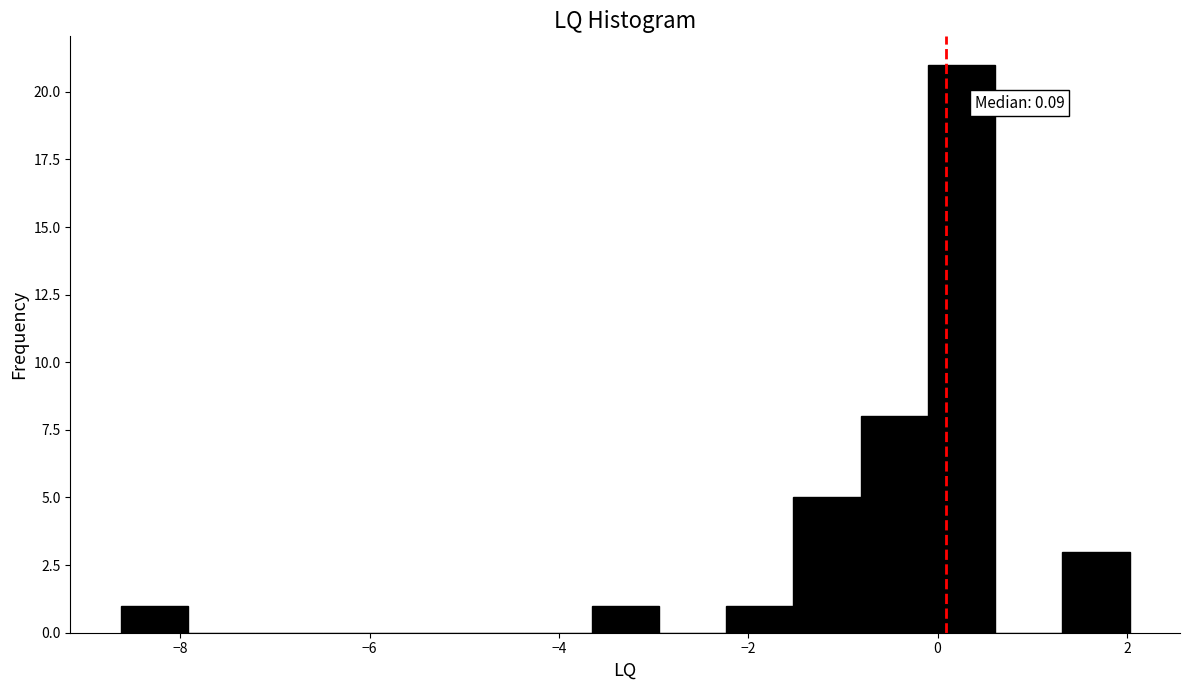

Read against the x-axis, roughly where is the centre of the tallest bar?

0.2